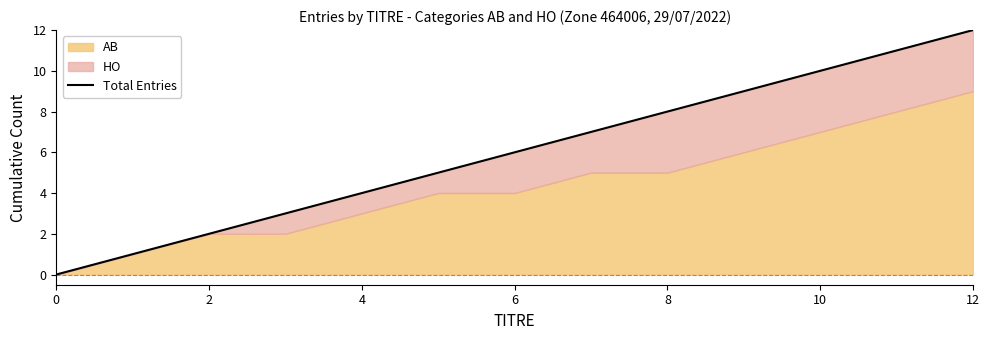

True or false: there are more than 1 points higher than both neighbors.

False